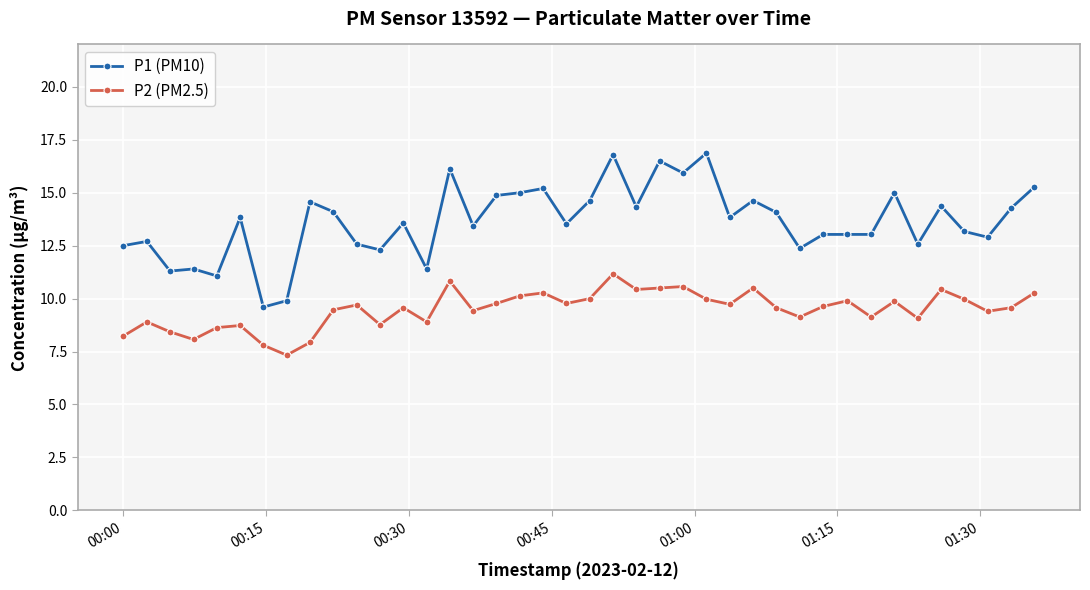

What is the lowest value of the P2 (PM2.5) series?

7.3